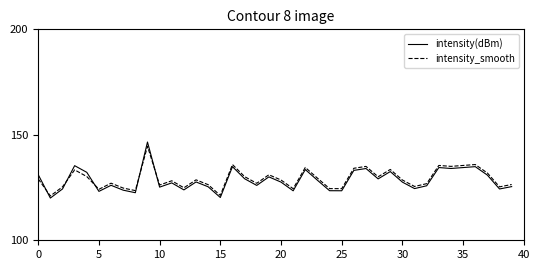

Count the number of categories in the chart.

40